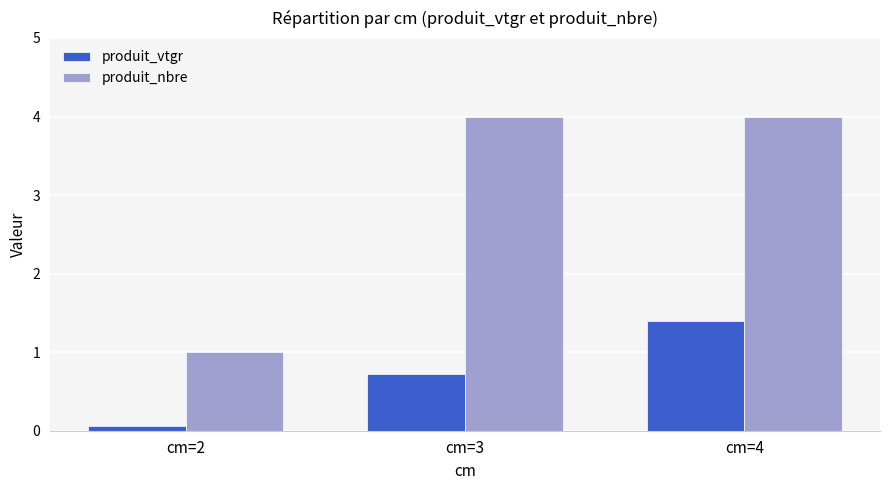

What is the difference between the maximum and minimum values in the produit_nbre series?

3.0